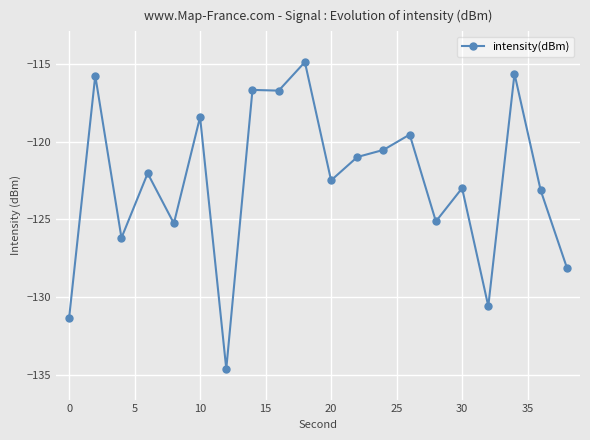

What is the smallest value displayed?

-134.6